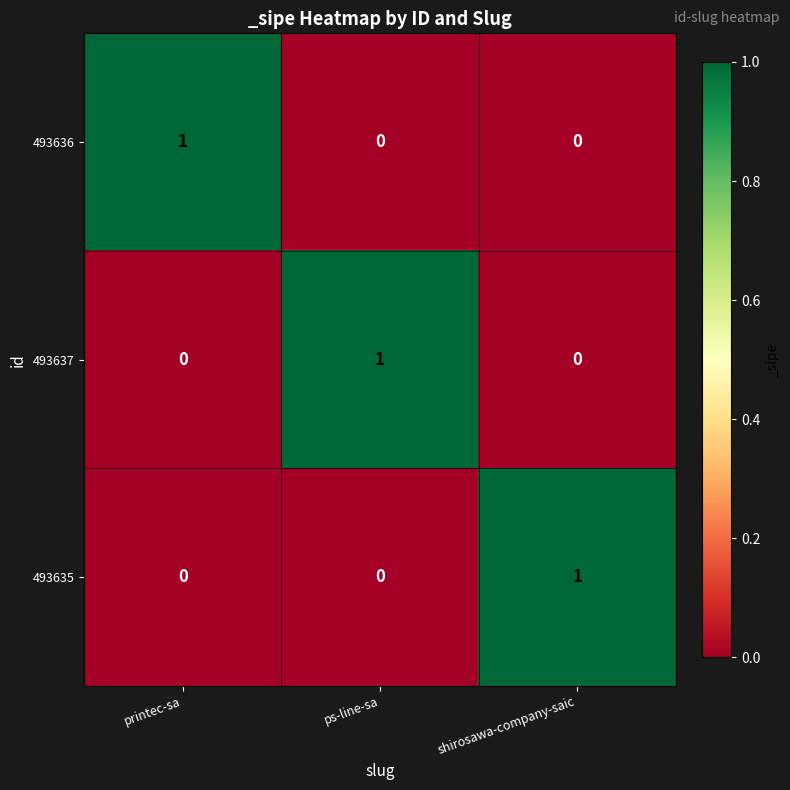

Count the number of categories in the chart.

3